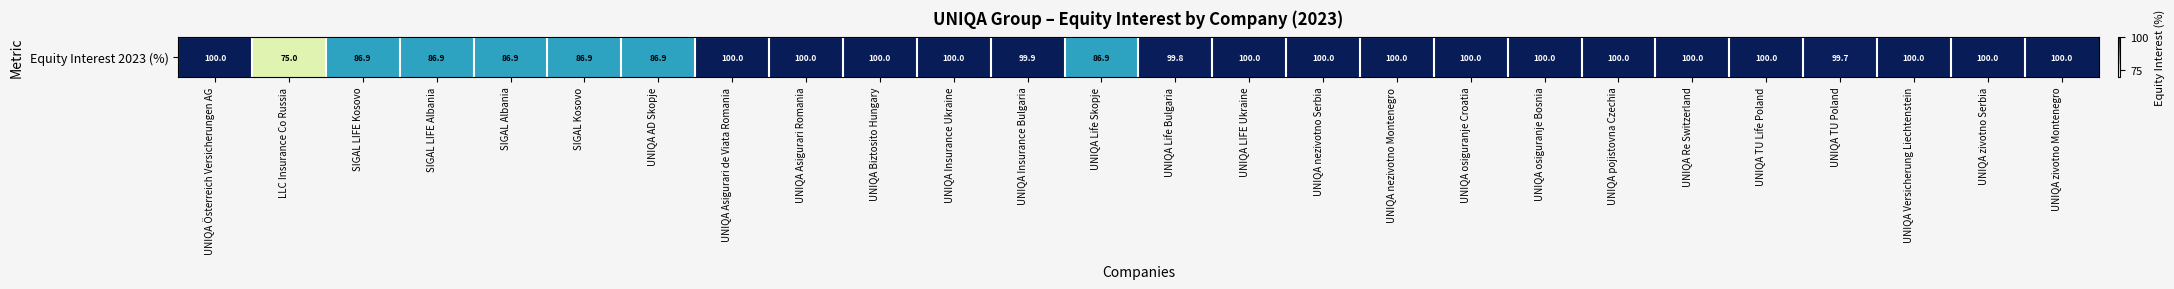

Reading right to left, what are all the values shown in this chart?

100.0	100.0	100.0	99.7	100.0	100.0	100.0	100.0	100.0	100.0	100.0	100.0	99.8	86.9	99.9	100.0	100.0	100.0	100.0	86.9	86.9	86.9	86.9	86.9	75.0	100.0